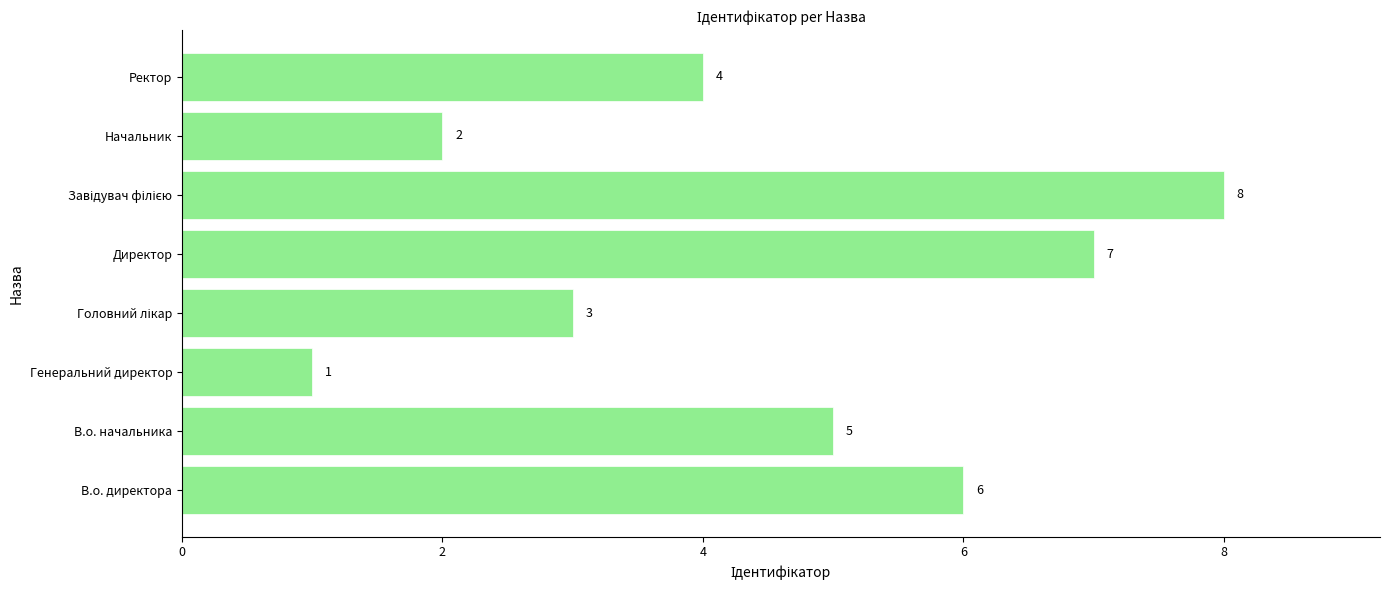

Where is the data nearest to the value 4?

Ректор